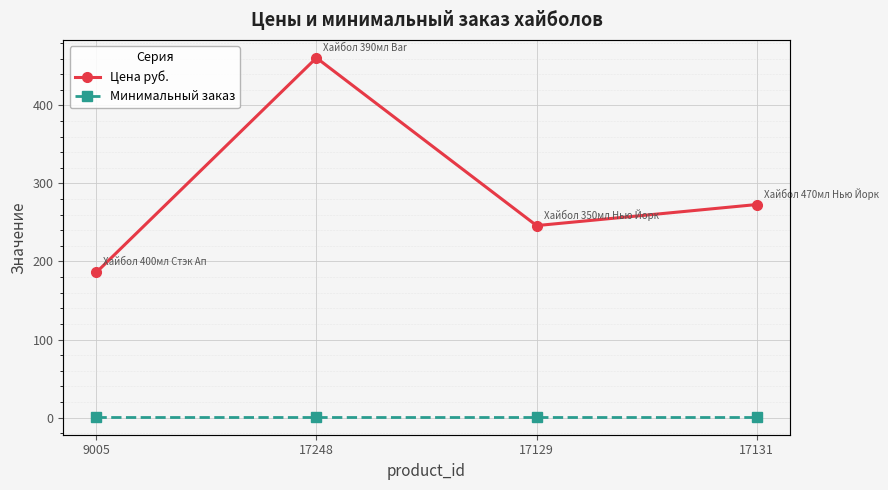

What is the sum of all Минимальный заказ values?

4